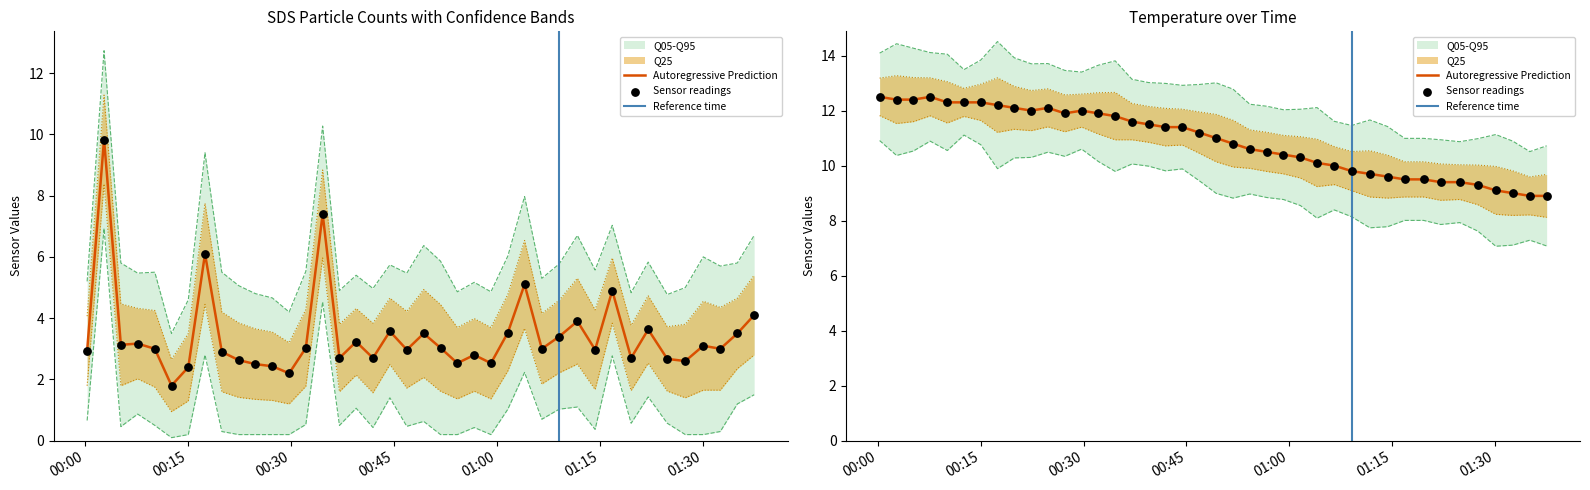

Which series has the largest Y range (max minus min)?

SDS_P1